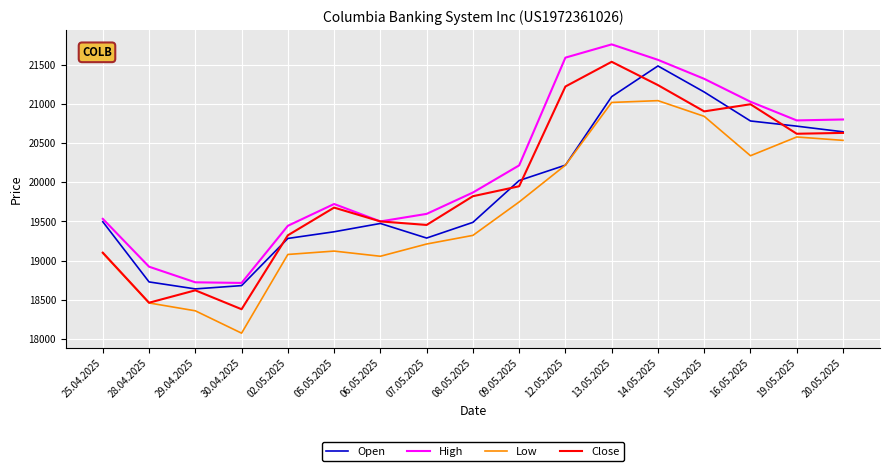

Does the chart have visible grid lines?

Yes